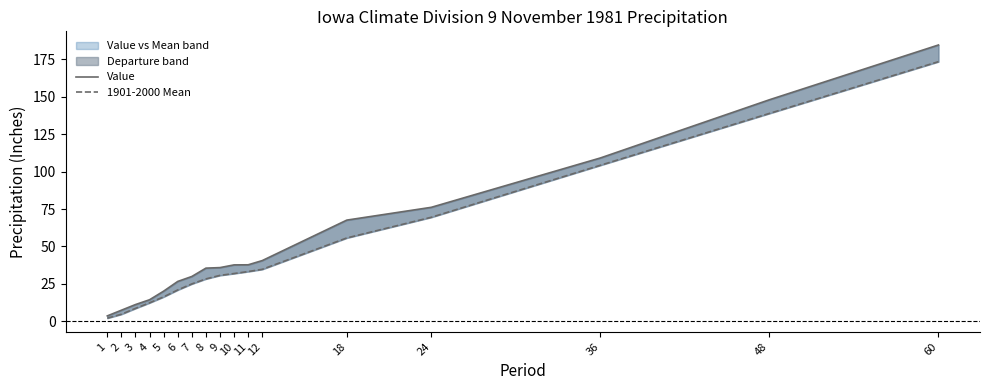

Does the chart have visible grid lines?

No